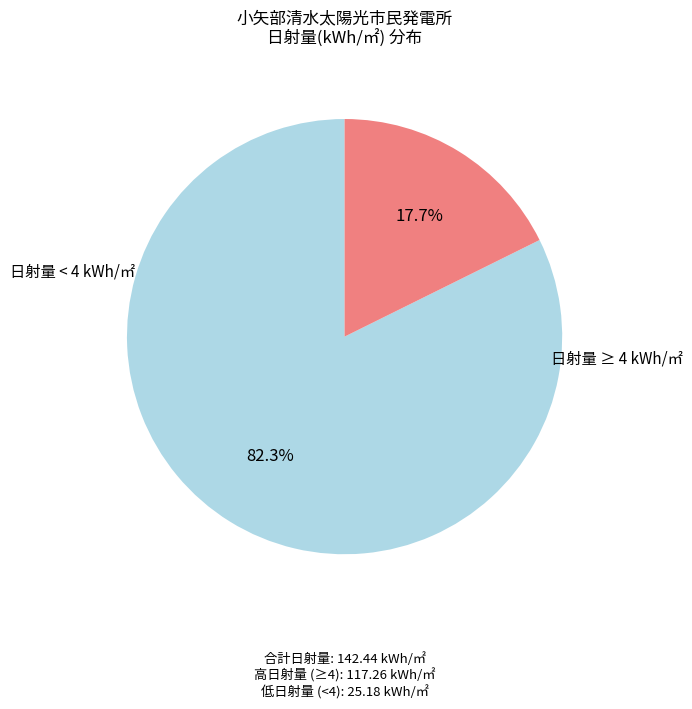

Is there any slice that represents more than half of the pie?

Yes